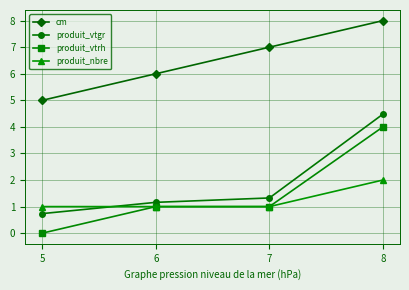

Does the chart display data point markers on the line(s)?

Yes